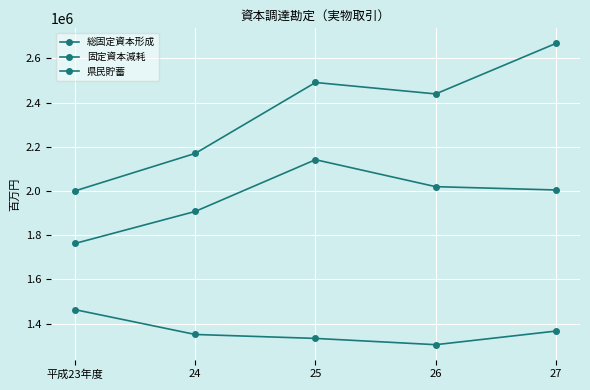

How many lines are shown in the chart?

3